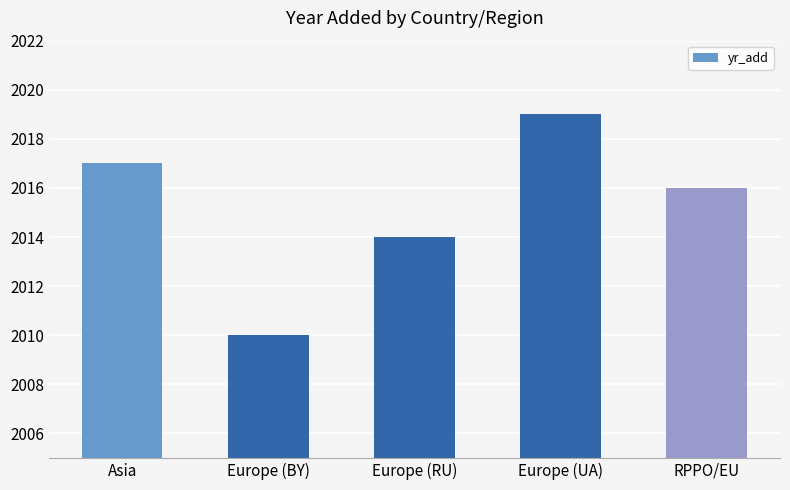

What is the change in value from Europe (BY) to Europe (RU)?

+4